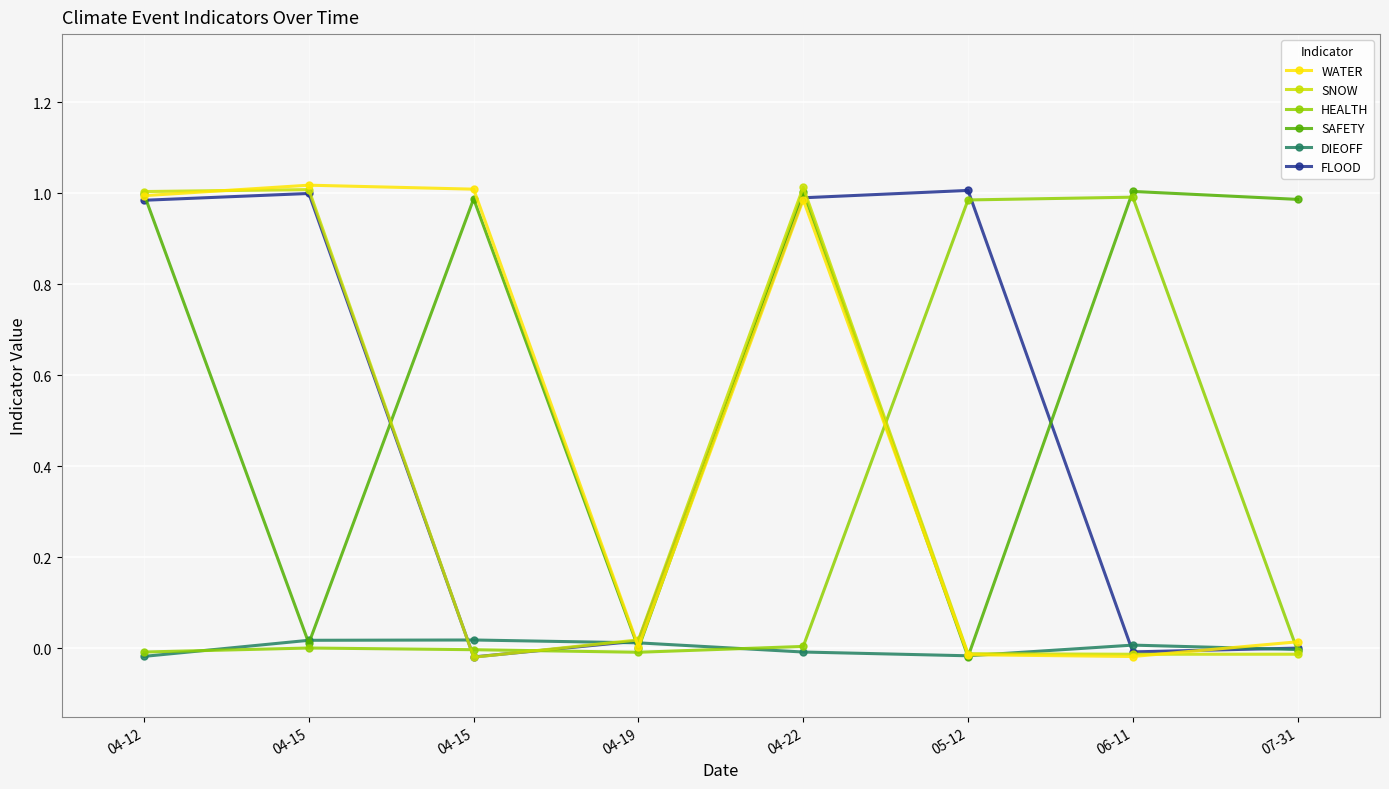

How many distinct data groups are displayed?

6